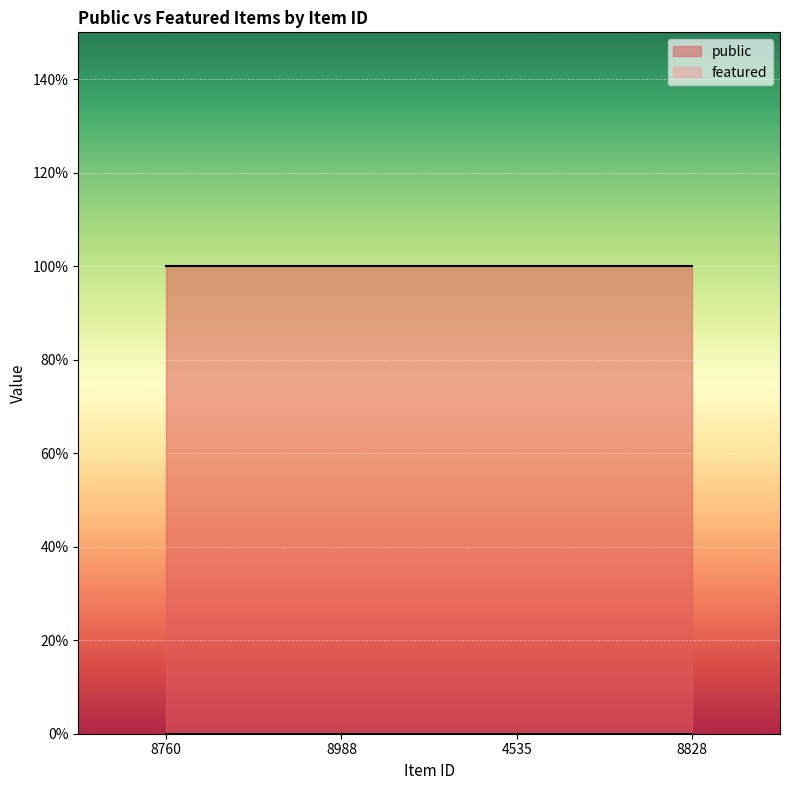

Where is featured nearest to the value 0?

8760